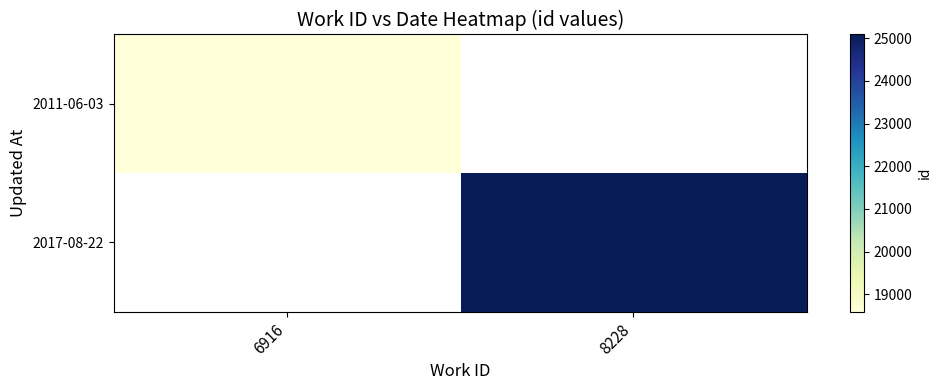

What is the maximum value shown in the chart?

25090.0